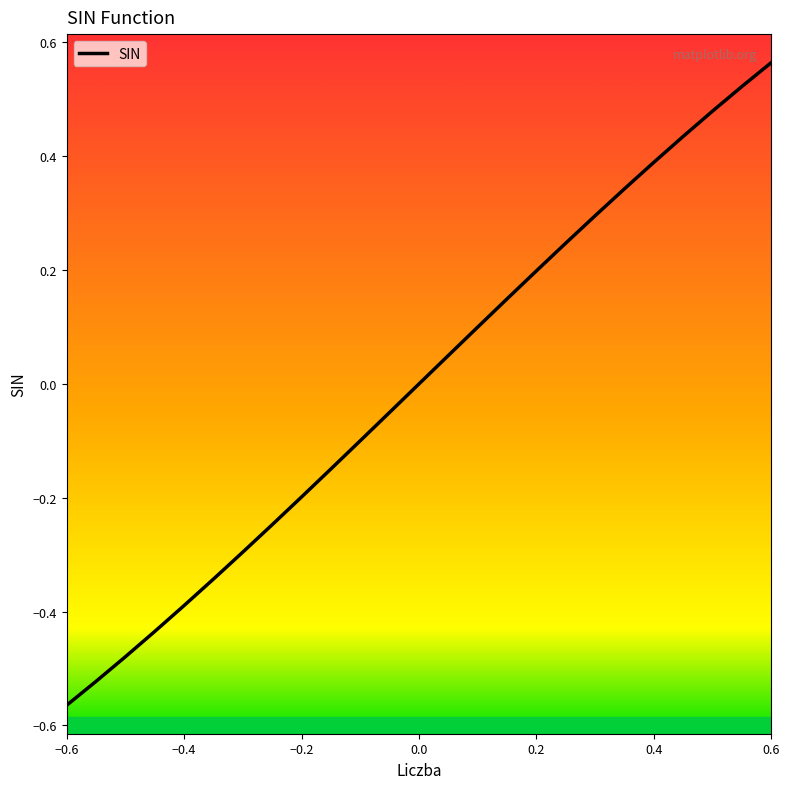

Reading right to left, what are all the values shown in this chart?

0.6	0.5	0.5	0.4	0.4	0.3	0.3	0.2	0.2	0.1	0.1	0.0	-0.0	-0.0	-0.1	-0.1	-0.2	-0.2	-0.3	-0.3	-0.4	-0.4	-0.5	-0.5	-0.6